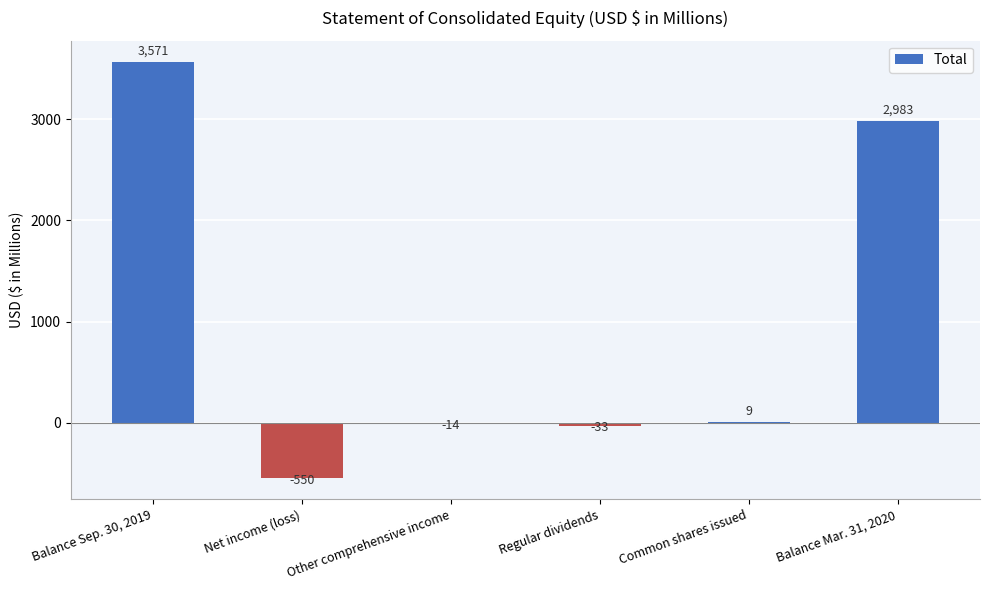

What is the approximate value at Balance Mar. 31, 2020?

2983